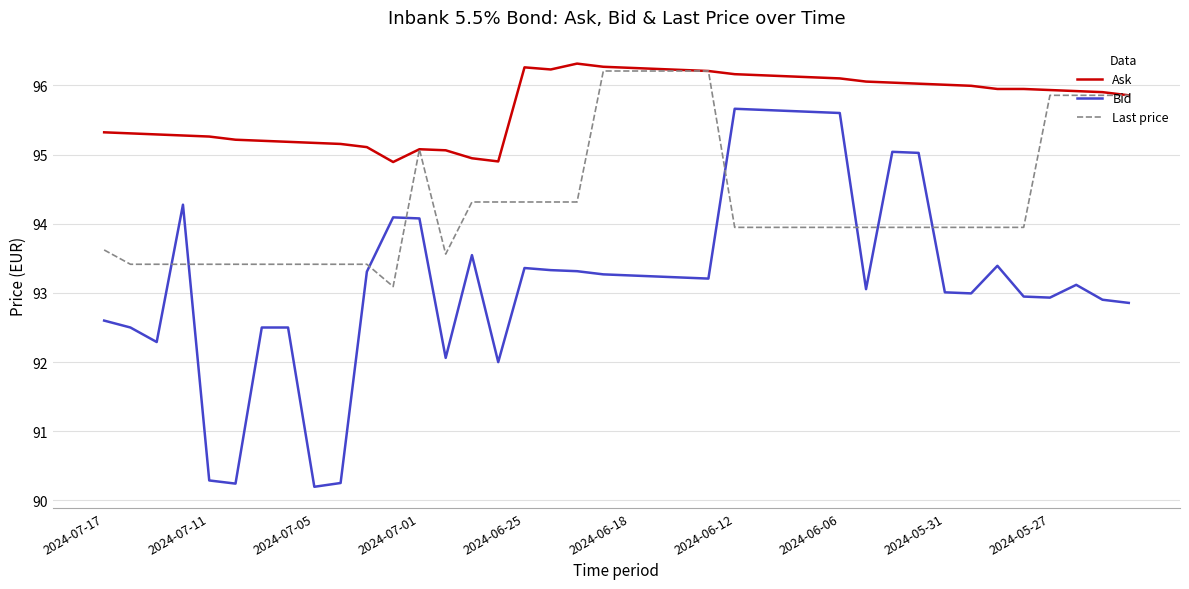

List the series in order of their overall mean, lowest first.

Bid, Last price, Ask